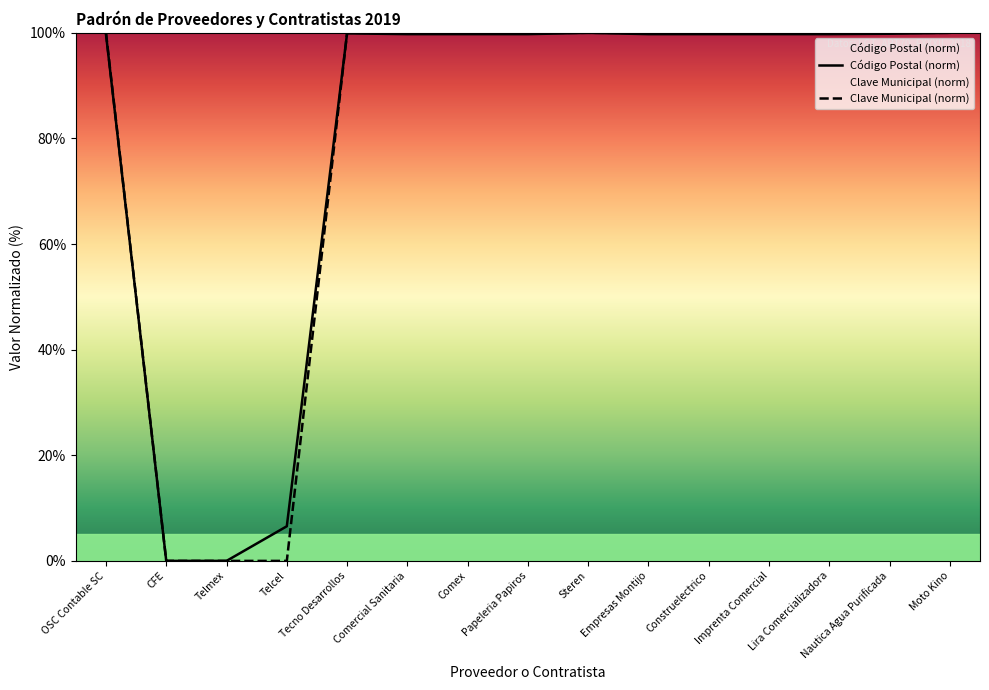

What is the label of the 3rd point from the right?

Lira Comercializadora